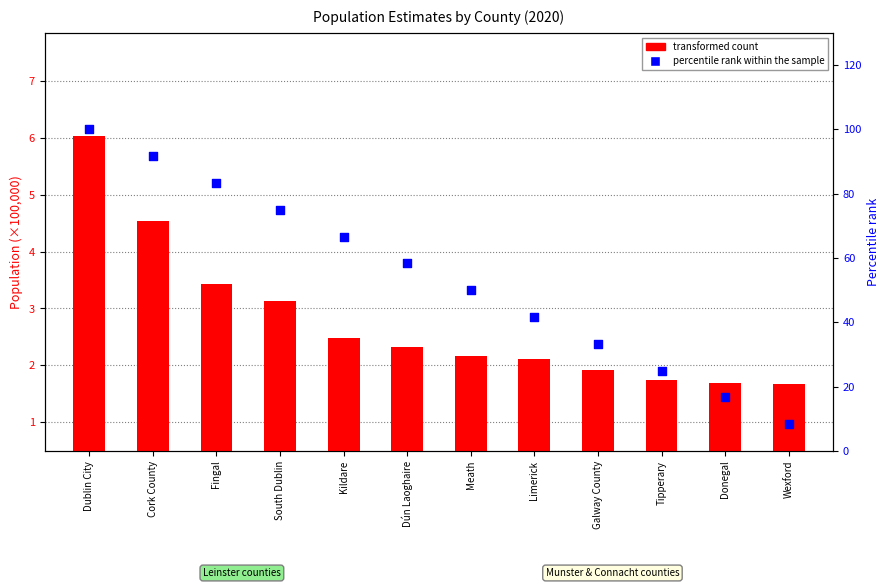

Which series contains the highest Y value?

percentile rank within the sample